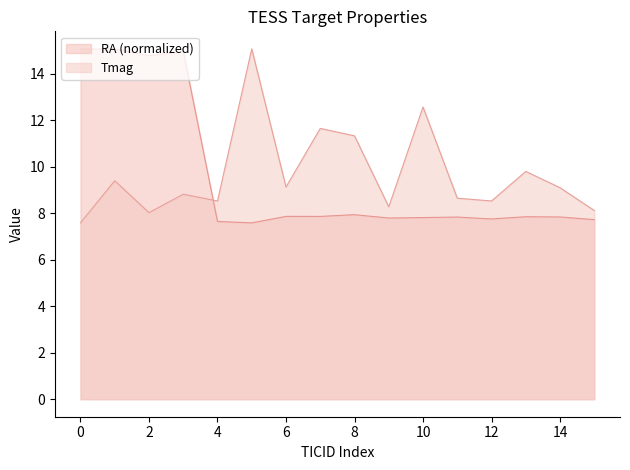

Is it true that Tmag equals 8.5 at 12?

True